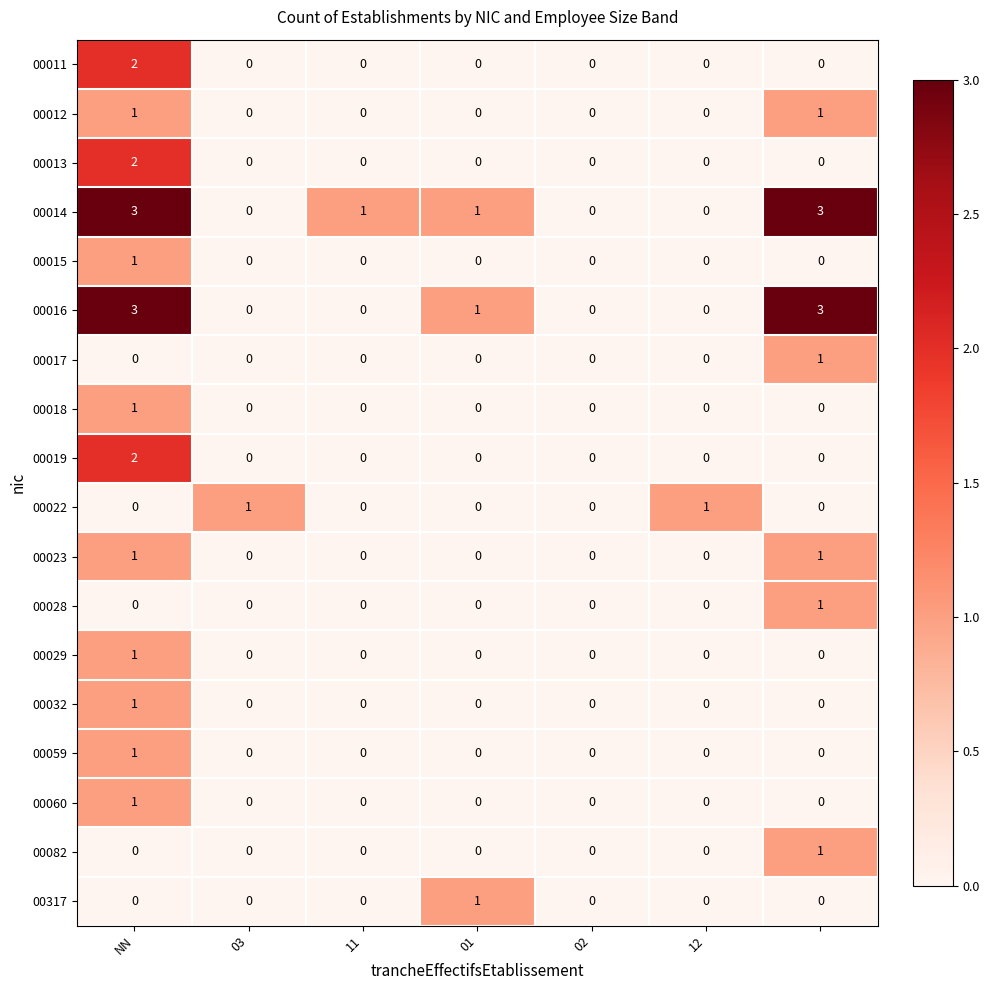

Which series has the largest total across all categories?

00014